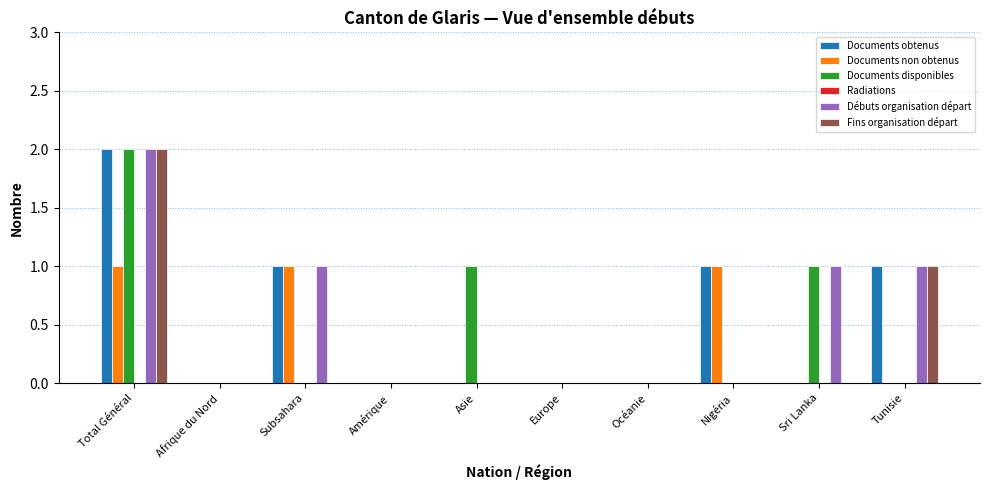

The Débuts organisation départ series shows 0 at Asie. True or false?

True